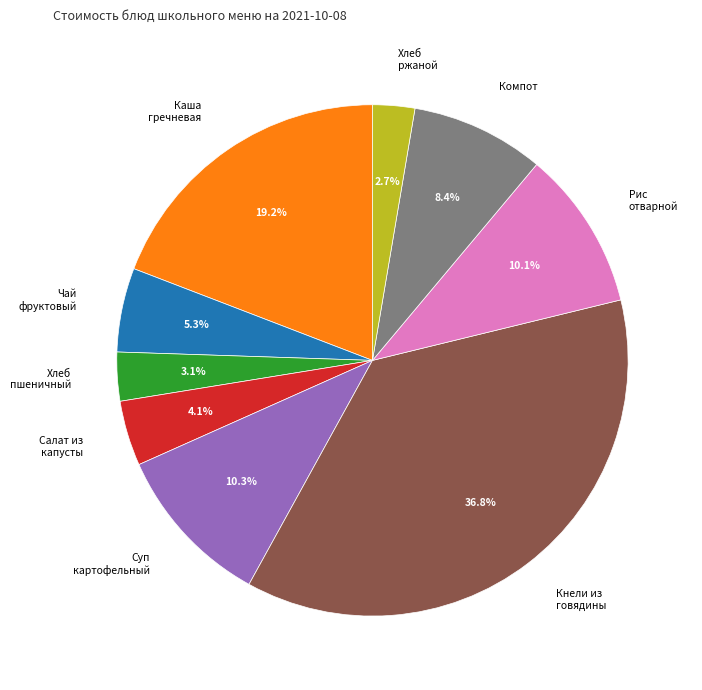

Is there any slice that represents more than half of the pie?

No